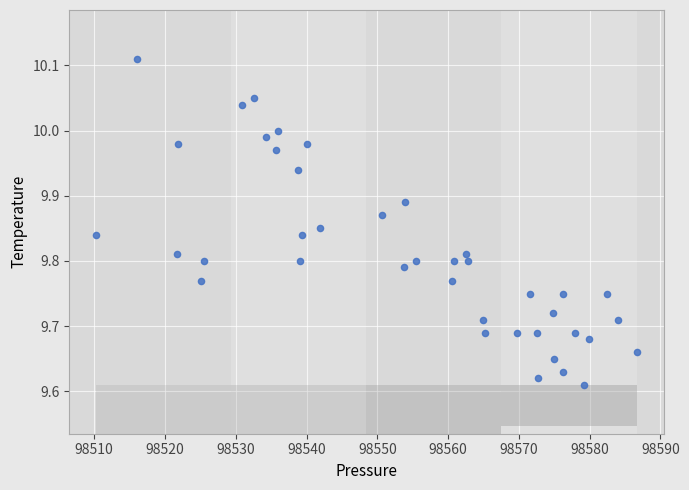

What is the range of X values (max minus min)?

76.3